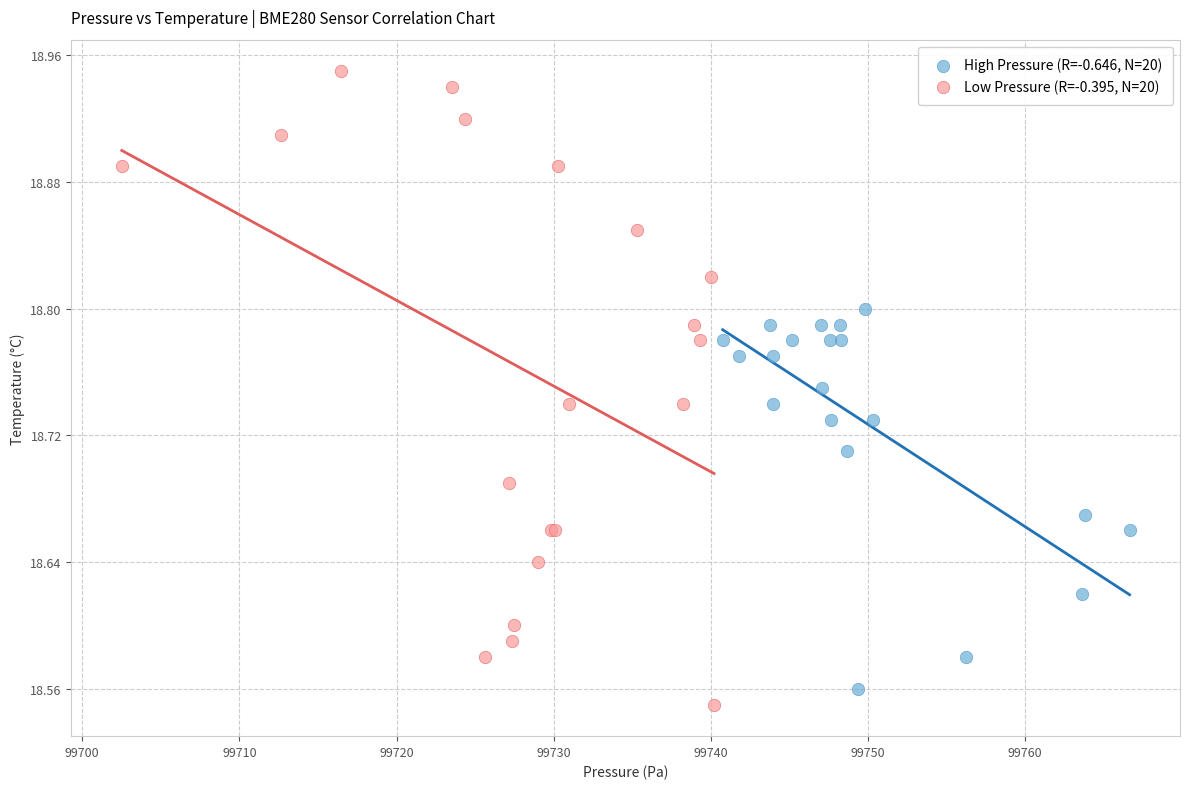

Which series has the widest spread of Y values?

Low Pressure (R=-0.395, N=20)